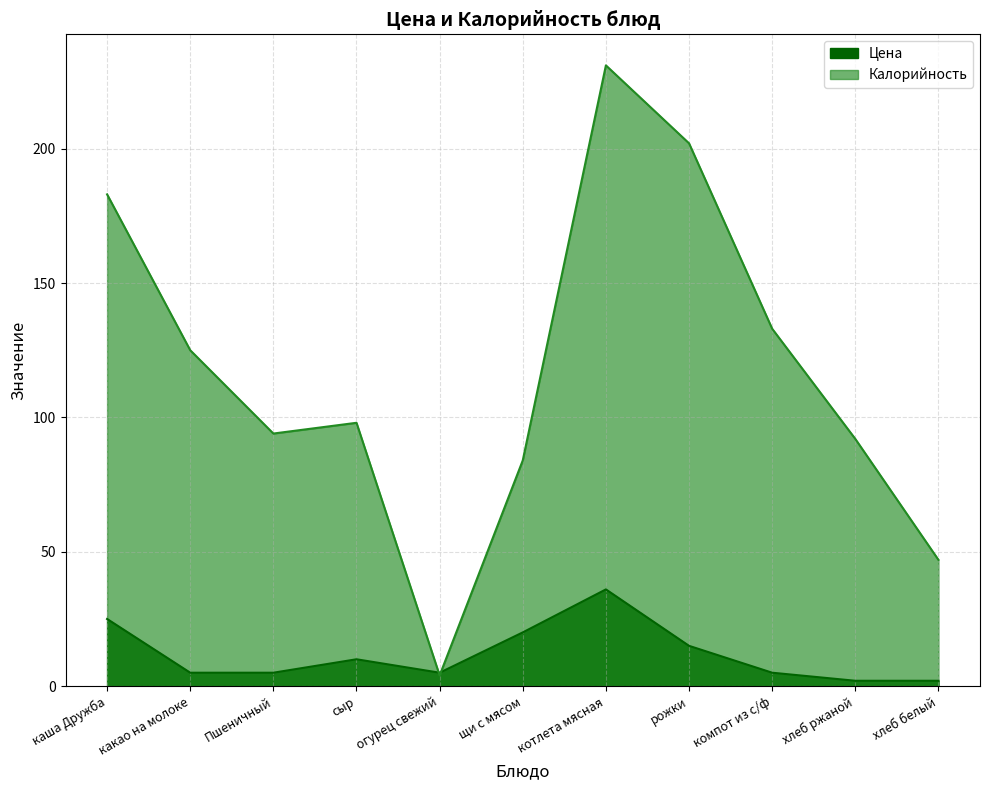

Where is Калорийность nearest to the value 117?

какао на молоке